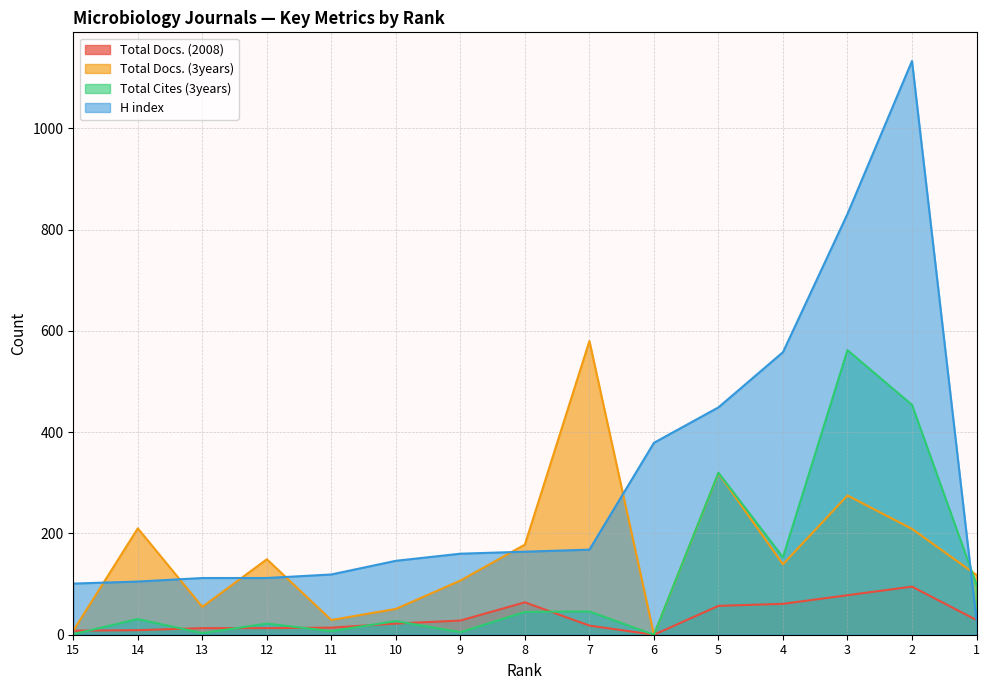

What is the total value across all series at 8?

451